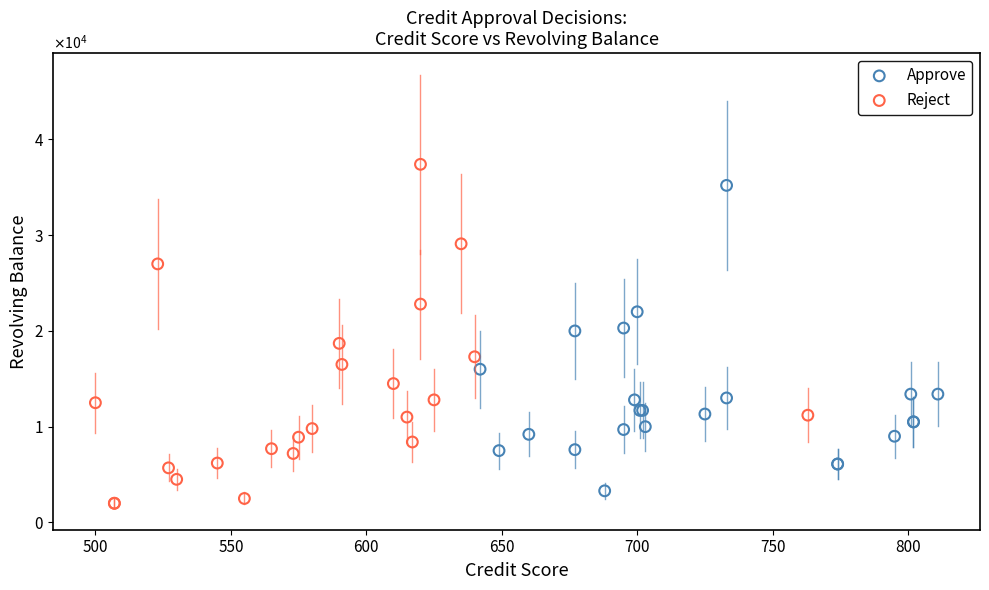

What are all the series names shown in the legend?

Approve, Reject